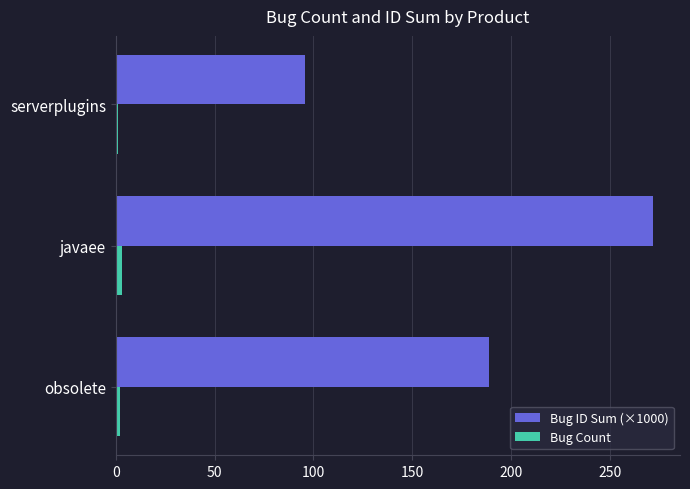

How many values in the Bug ID Sum (×1000) series are below 189?

1